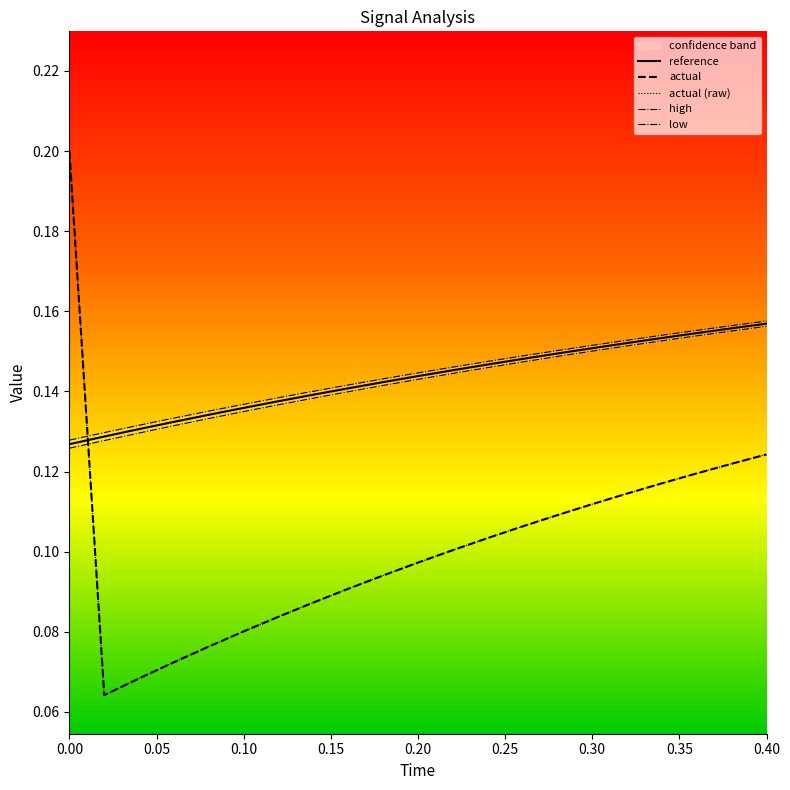

What position from the right is 0.30?

6